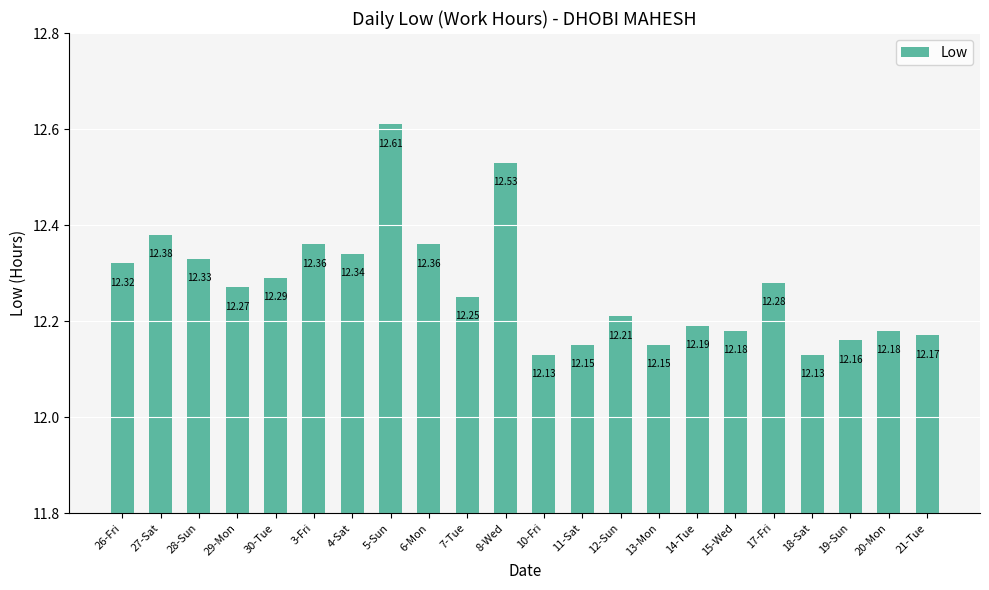

What is the difference between the maximum and second lowest values?

0.5